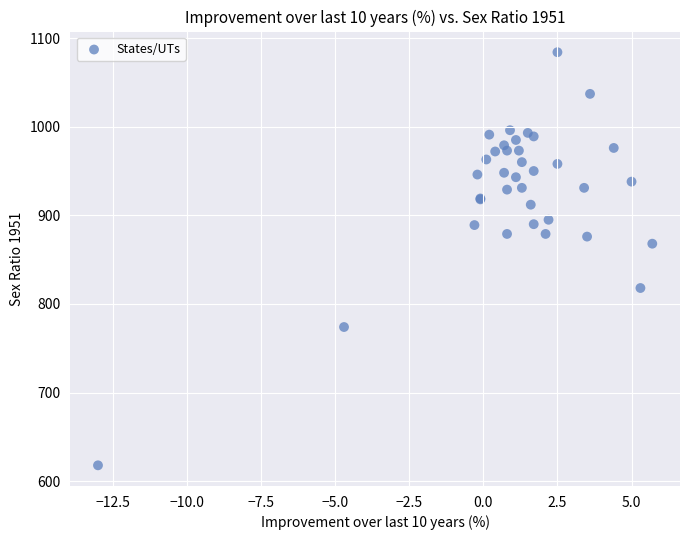

What Y value in the scatter plot is closest to 851?

868